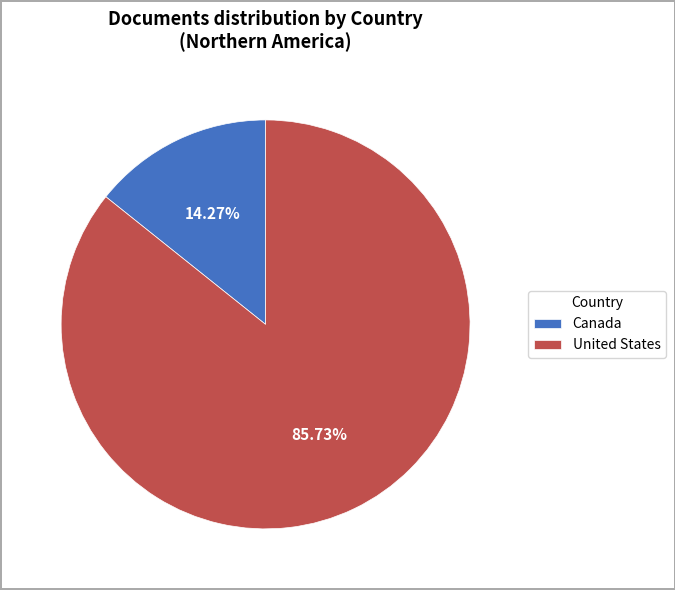

Is it true that Canada is 14% of the pie?

True